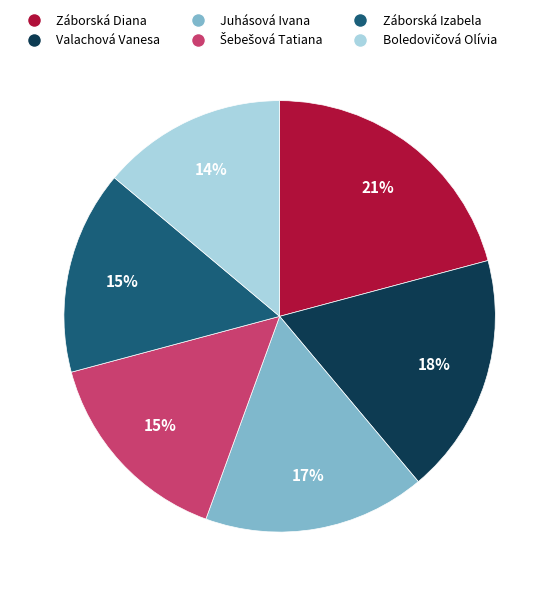

What percentage is the Záborská Diana slice, to the nearest percent?

21%